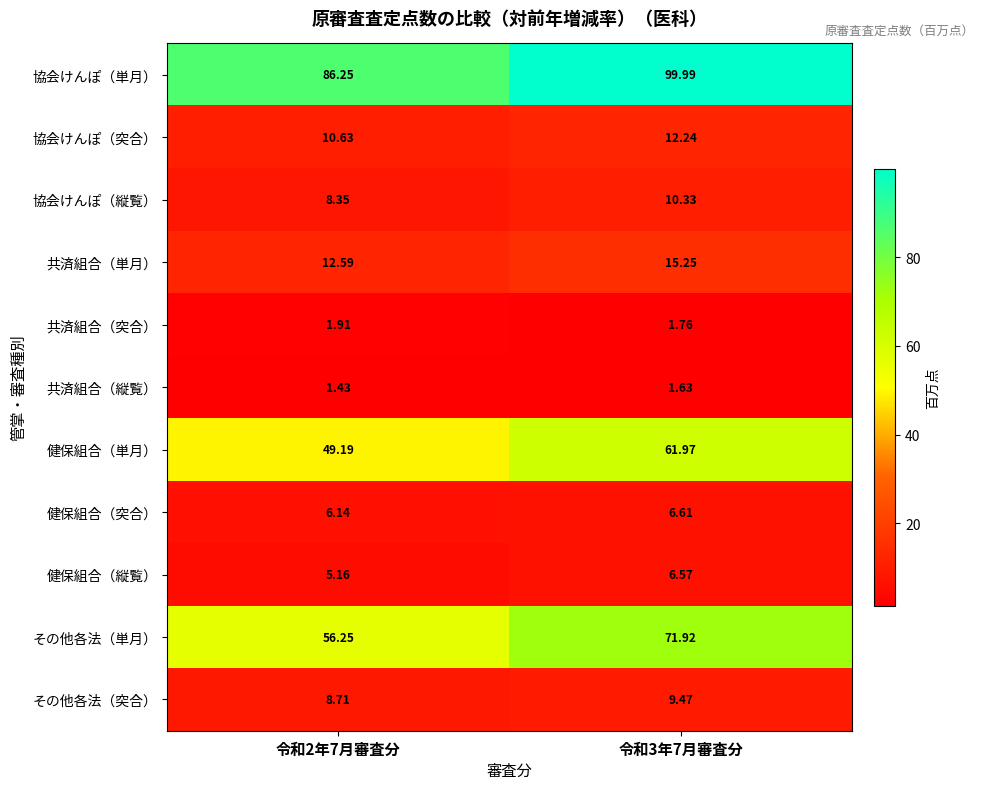

Rank the series at 令和2年7月審査分 from lowest to highest value.

共済組合（縦覧）, 共済組合（突合）, 健保組合（縦覧）, 健保組合（突合）, 協会けんぽ（縦覧）, その他各法（突合）, 協会けんぽ（突合）, 共済組合（単月）, 健保組合（単月）, その他各法（単月）, 協会けんぽ（単月）